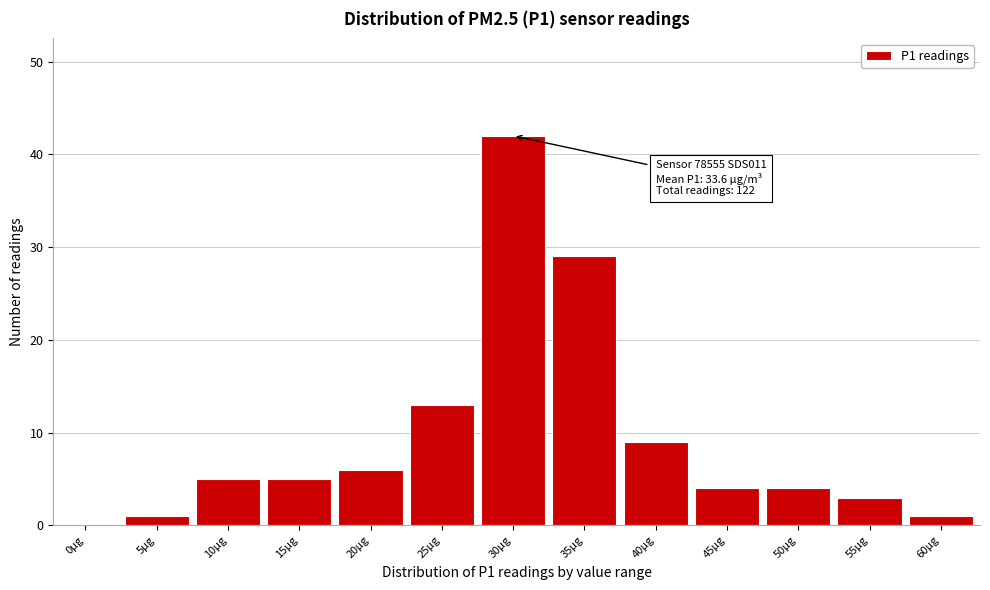

Reading left to right, extract all data points from this chart.

0µg=0	5µg=1	10µg=5	15µg=5	20µg=6	25µg=13	30µg=42	35µg=29	40µg=9	45µg=4	50µg=4	55µg=3	60µg=1